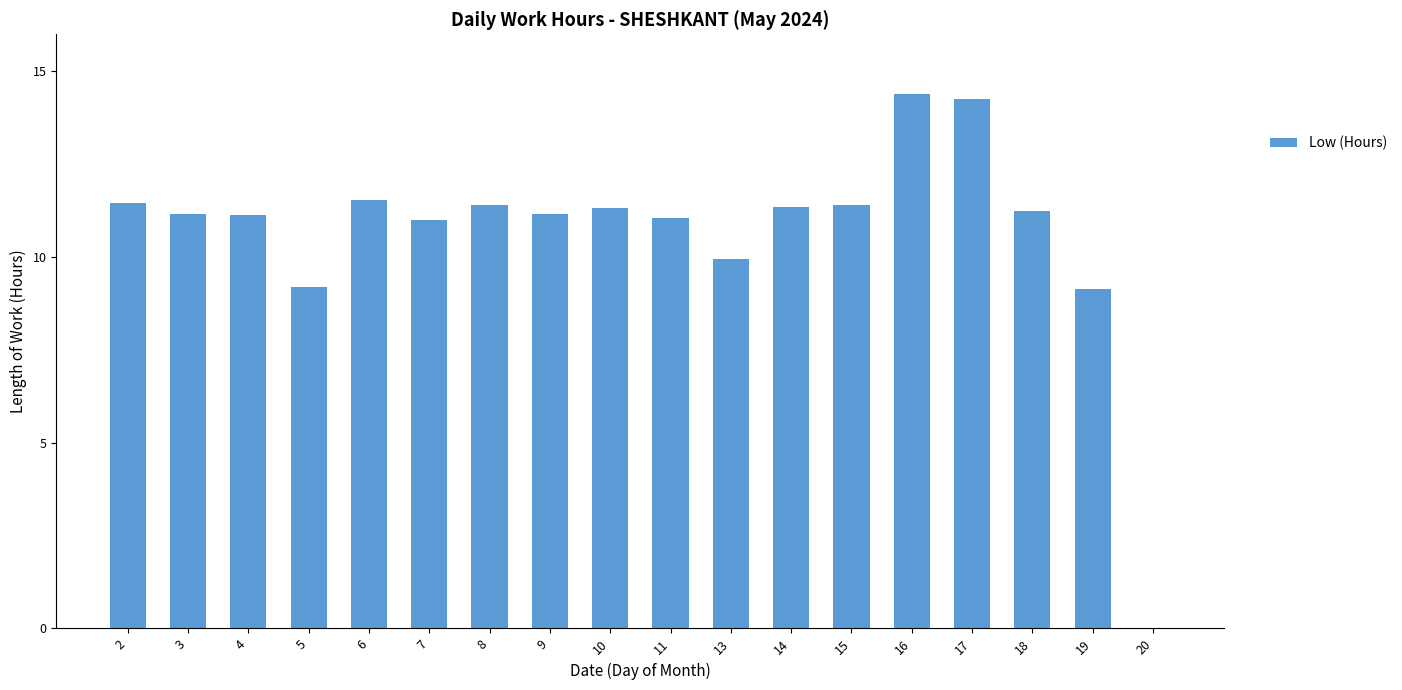

What is the ratio of the value at 2 to the value at 7?

1.0